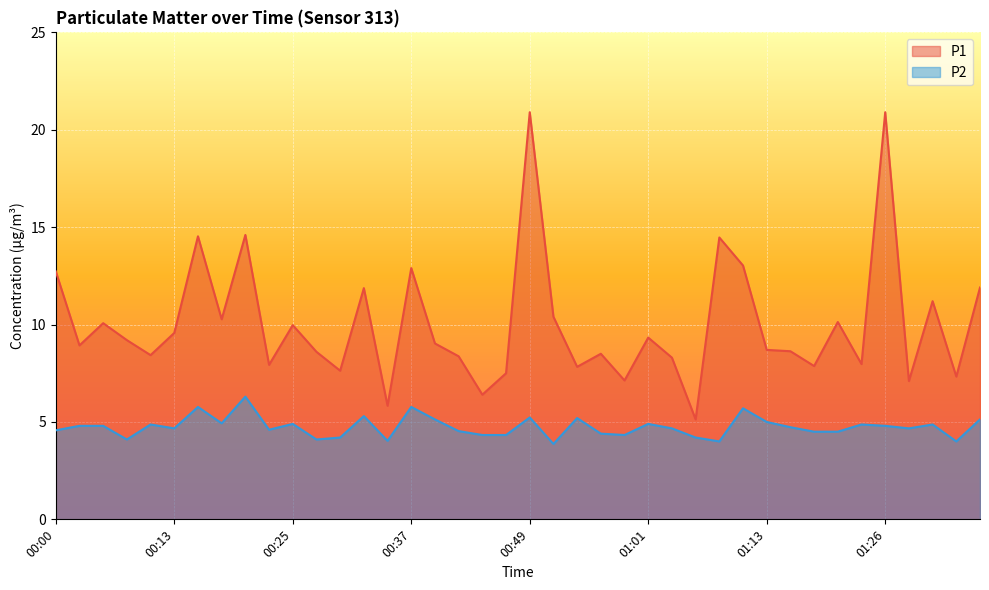

Rank the series at 00:00 from lowest to highest value.

P2, P1